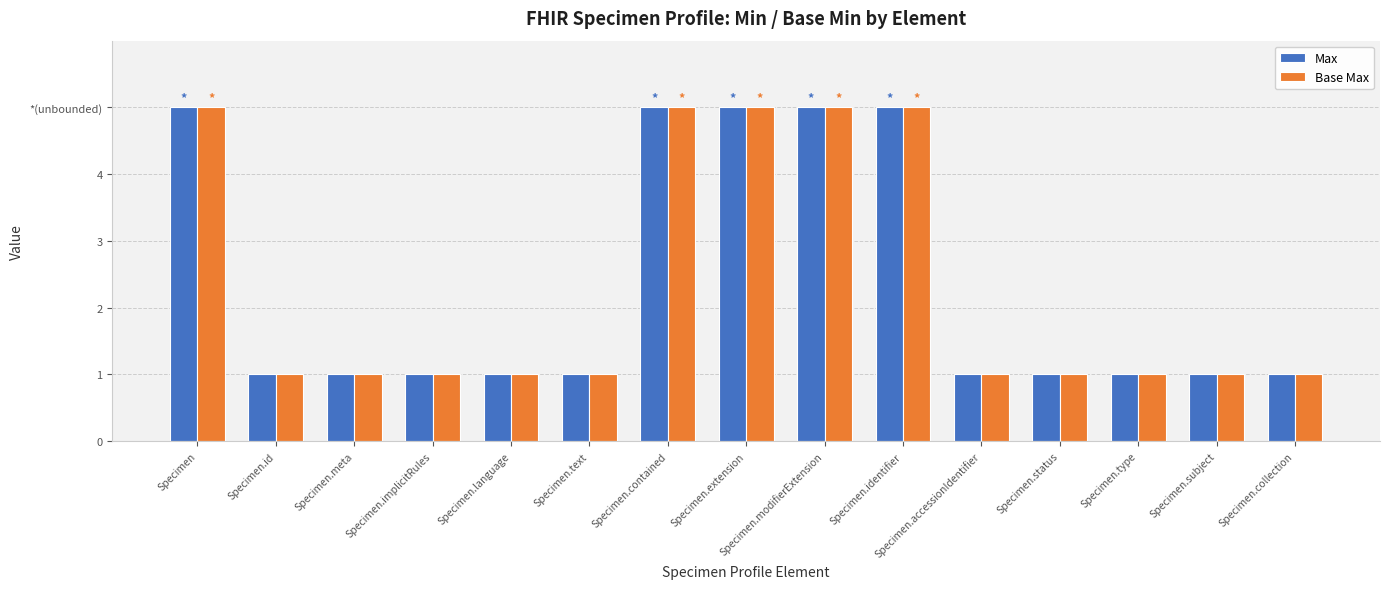

What are all the series names shown in the legend?

Max, Base Max